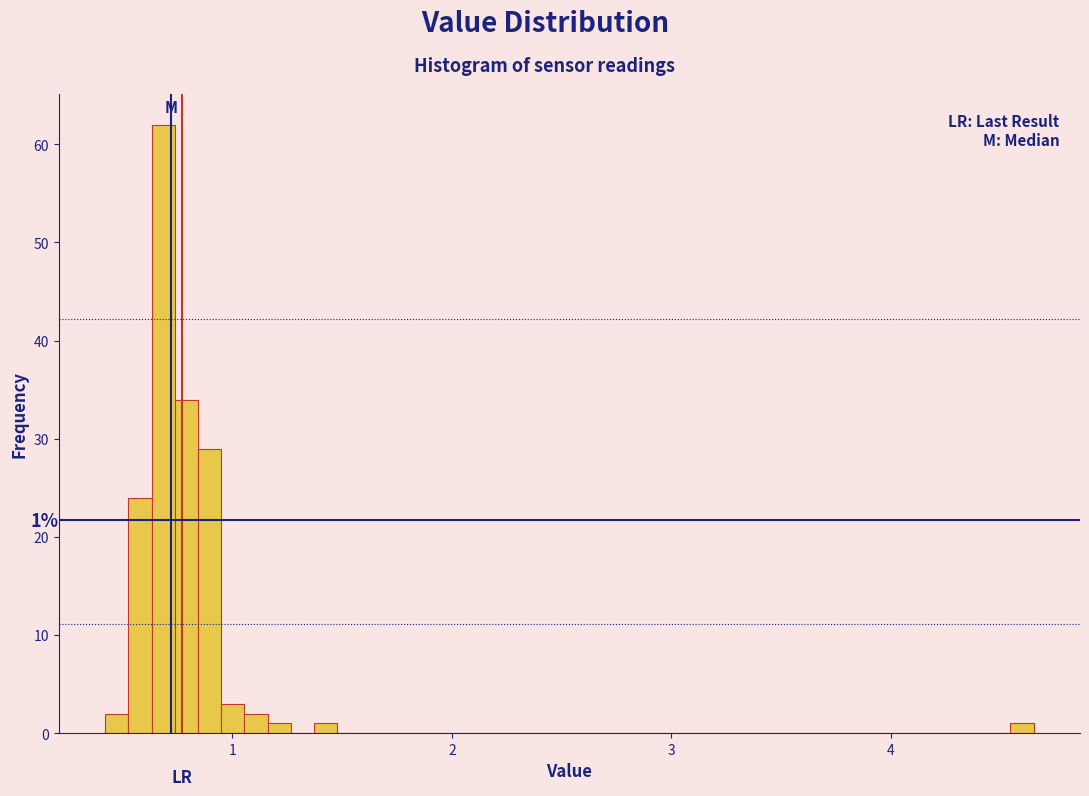

Read against the x-axis, roughly where is the centre of the tallest bar?

0.7